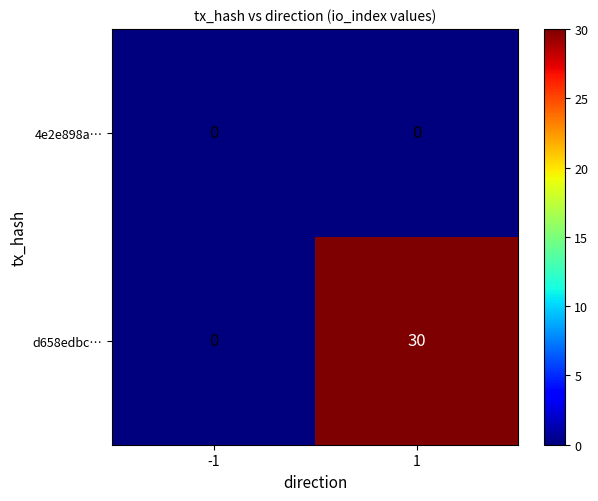

List the series in order of their overall mean, highest first.

d658edbc…, 4e2e898a…